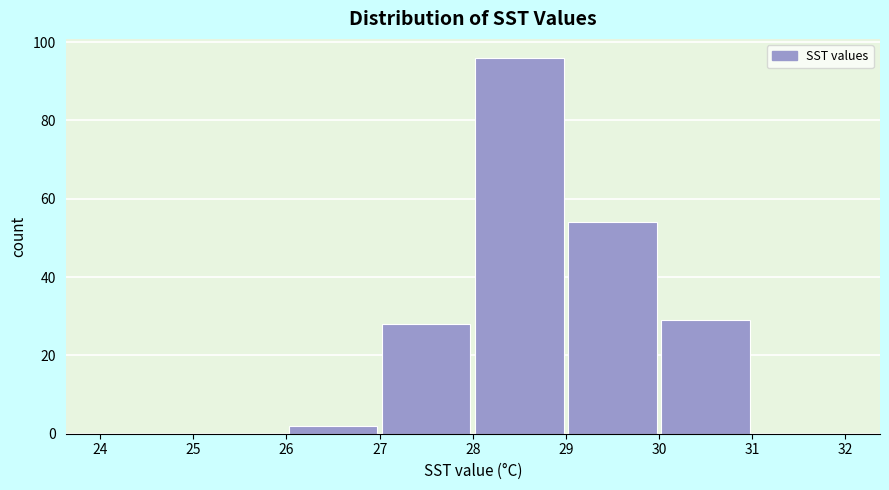

Reading left to right, list every bar in this chart as the range it spans on the x-axis followed by its height. The values are not printed on the chart, so give them approximately, as read against the axis.

24 to 25: 0
25 to 26: 0
26 to 27: 2
27 to 28: 28
28 to 29: 96
29 to 30: 54
30 to 31: 30
31 to 32: 0